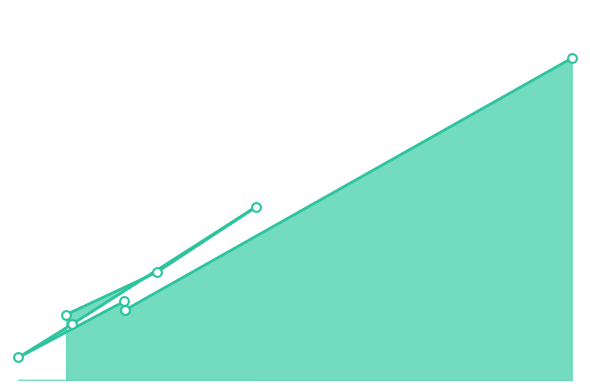

Between Perth Total and Eastern Total, which is larger?

Eastern Total